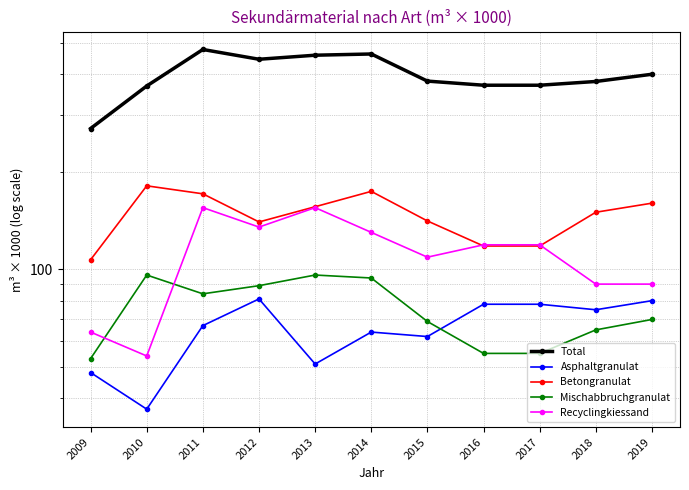

What is the maximum value for Recyclingkiessand?

155